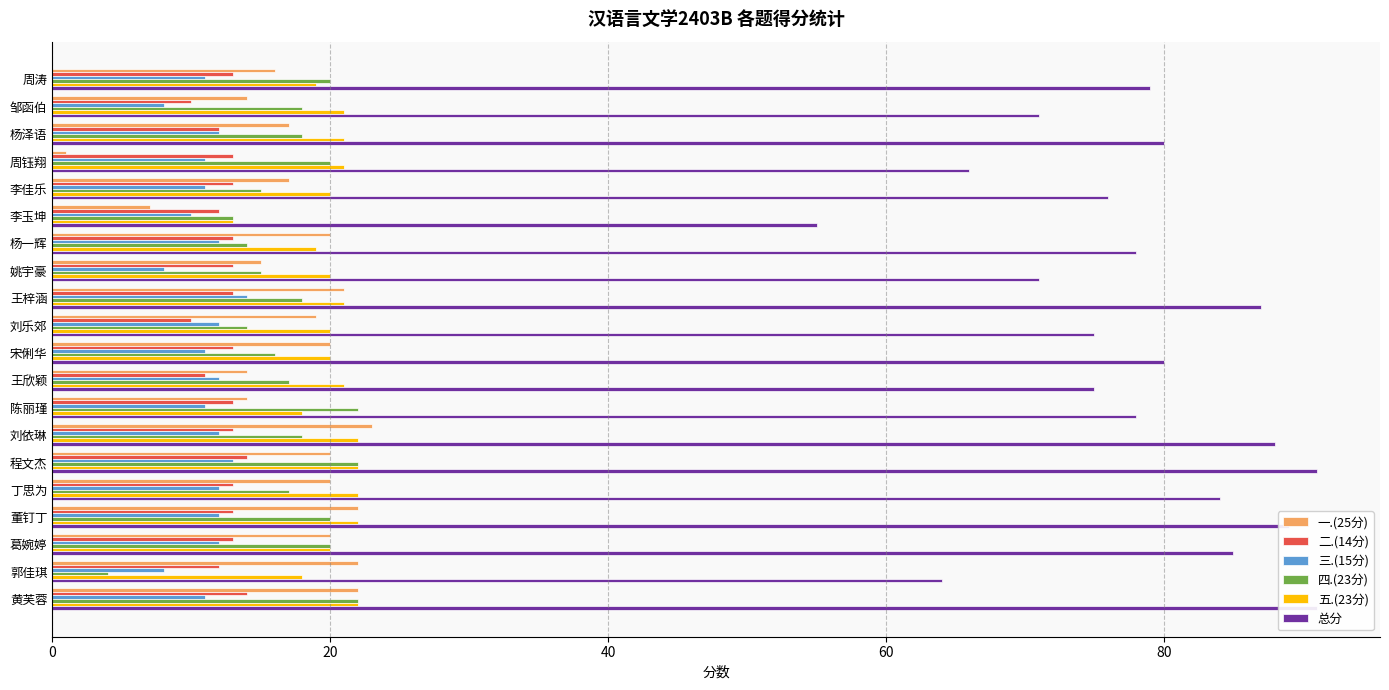

Which series has the largest total across all categories?

总分